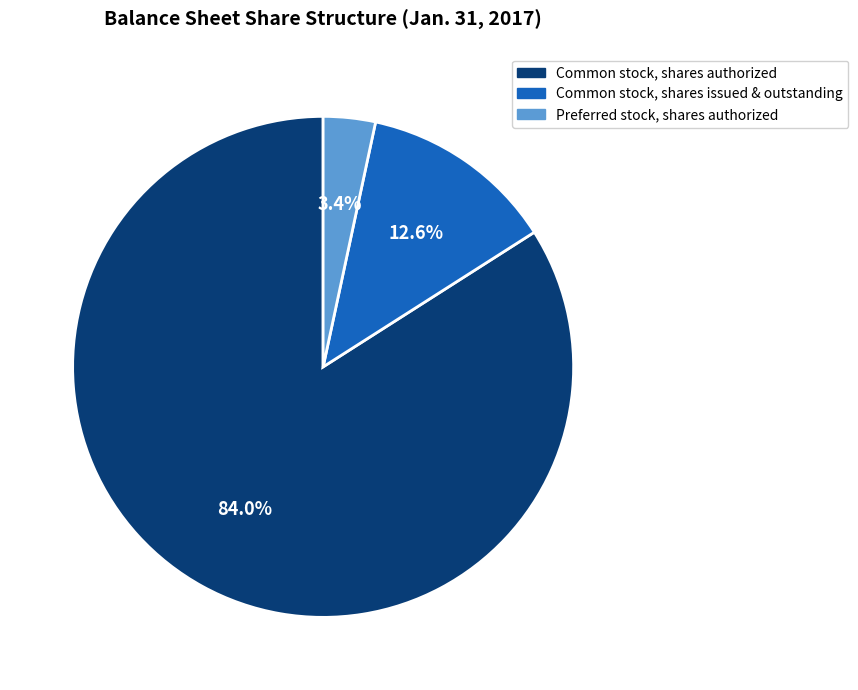

Does any single category account for the majority?

Yes